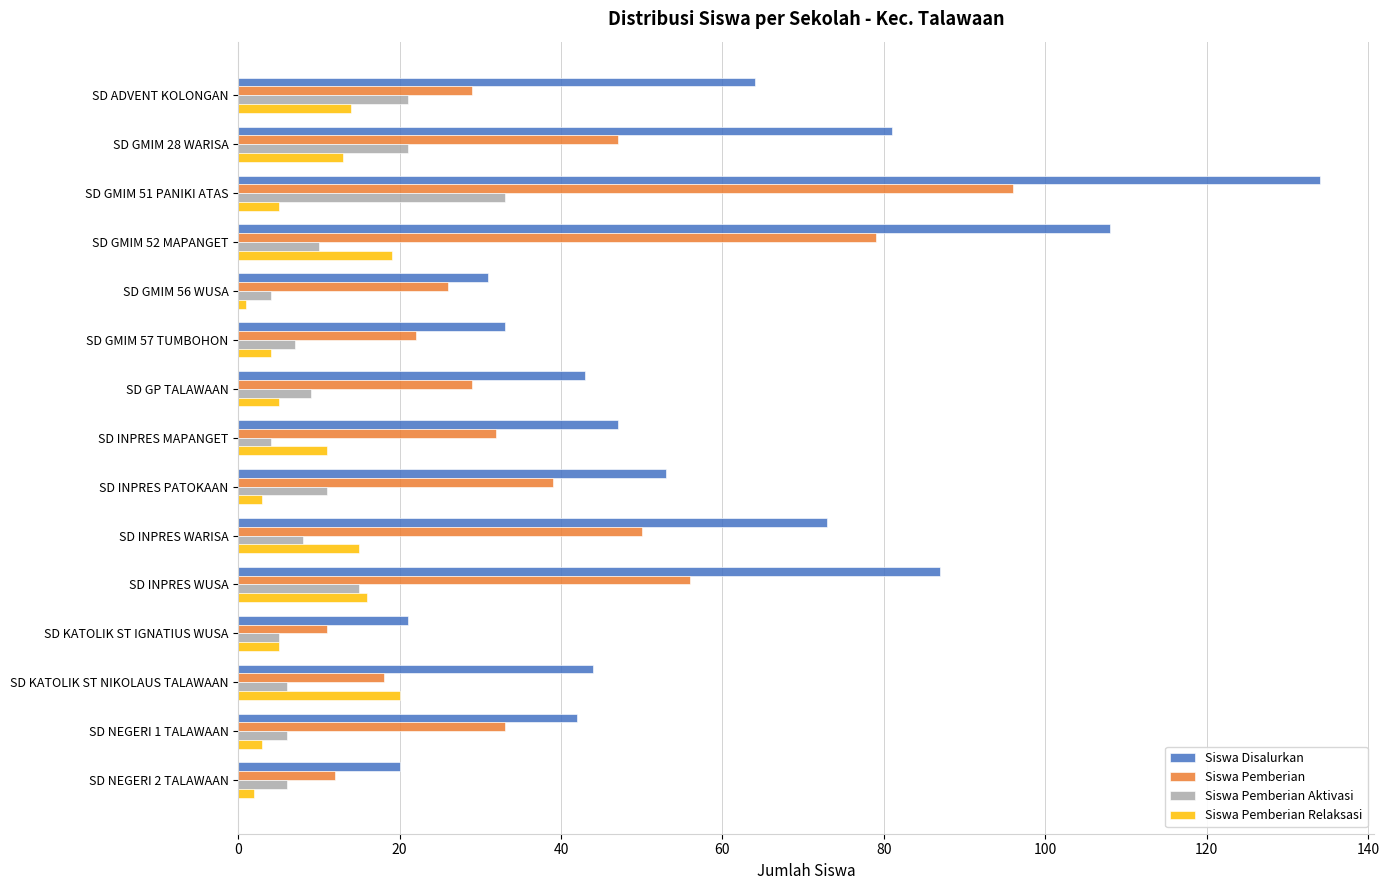

What are all the series names shown in the legend?

Siswa Disalurkan, Siswa Pemberian, Siswa Pemberian Aktivasi, Siswa Pemberian Relaksasi